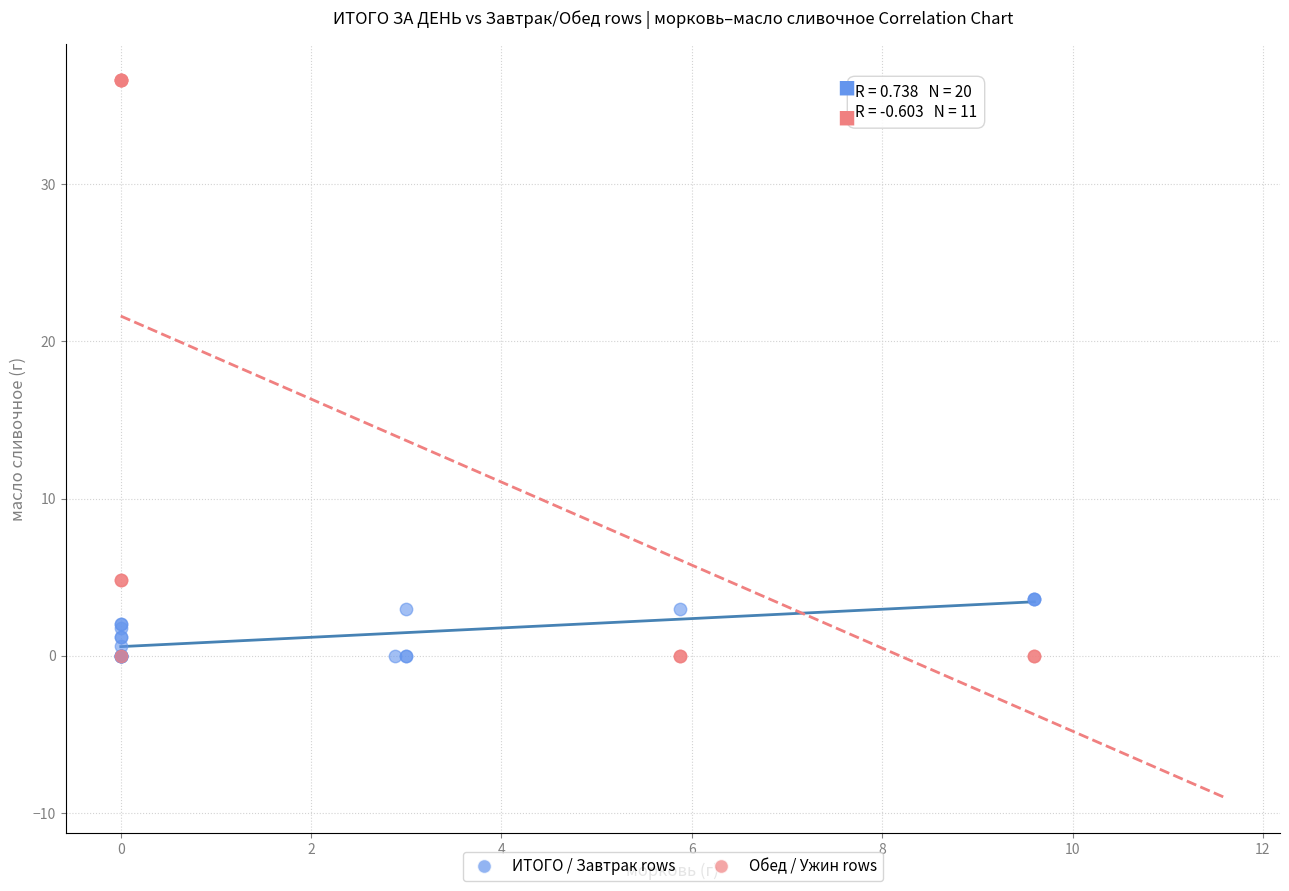

What are all the series names shown in the legend?

ИТОГО / Завтрак rows, Обед / Ужин rows